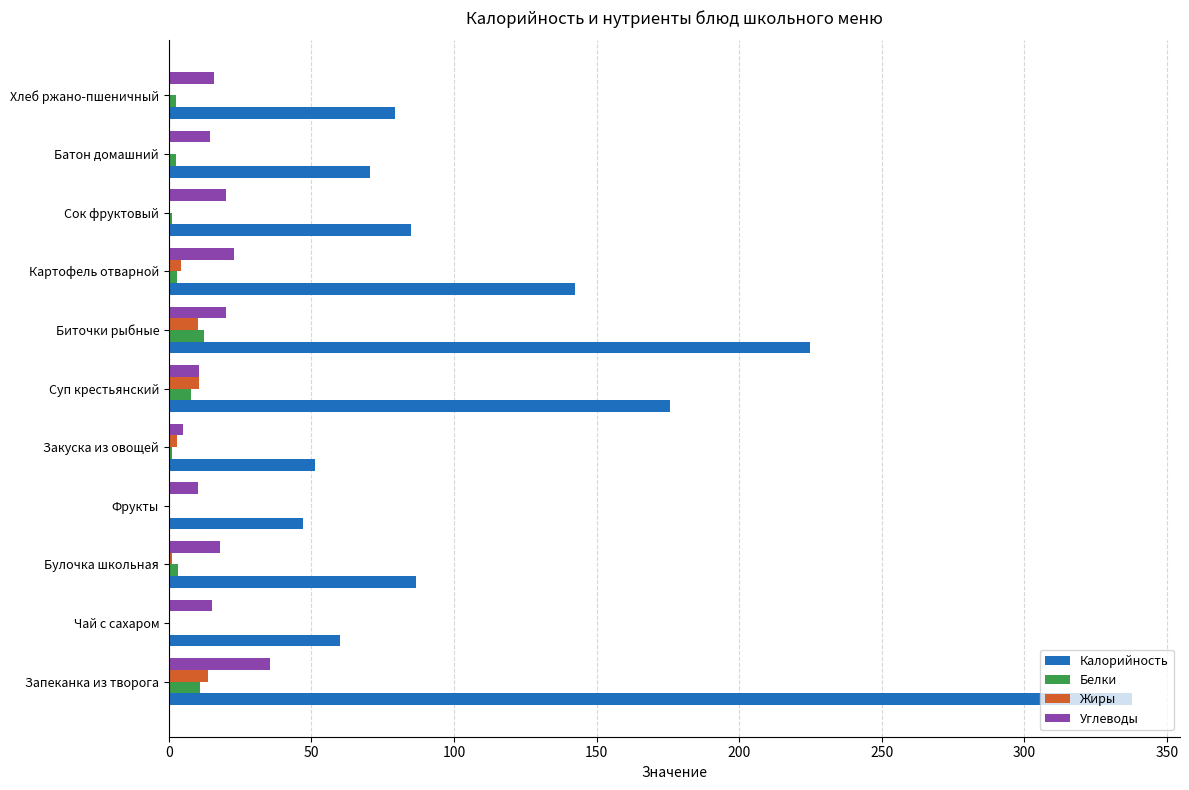

What is the maximum value for Калорийность?

337.6